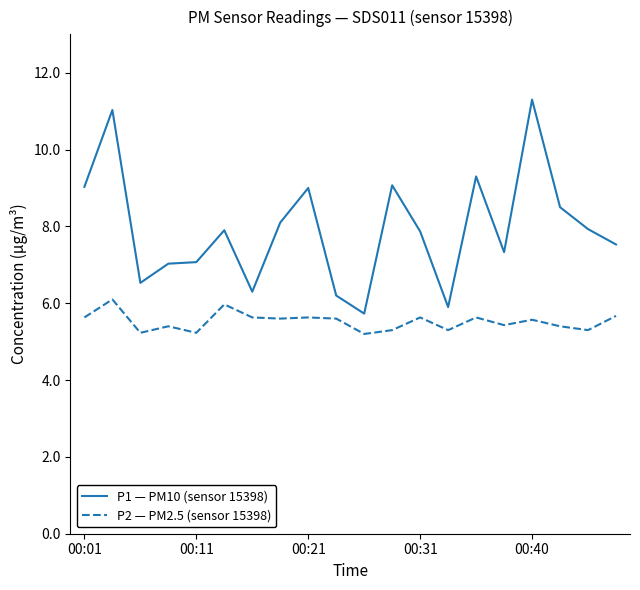

True or false: P1 — PM10 (sensor 15398) and P2 — PM2.5 (sensor 15398) intersect in this chart.

False